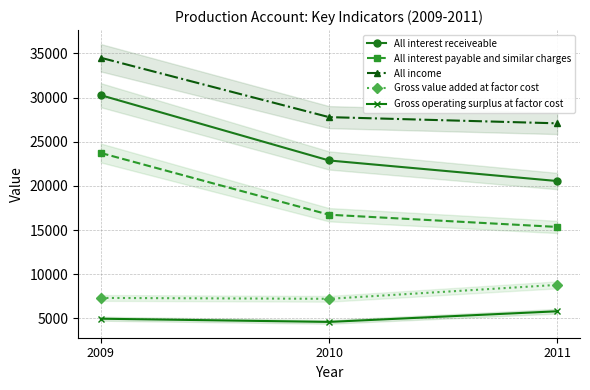

How many values in the Gross operating surplus at factor cost series exceed 4963?

1